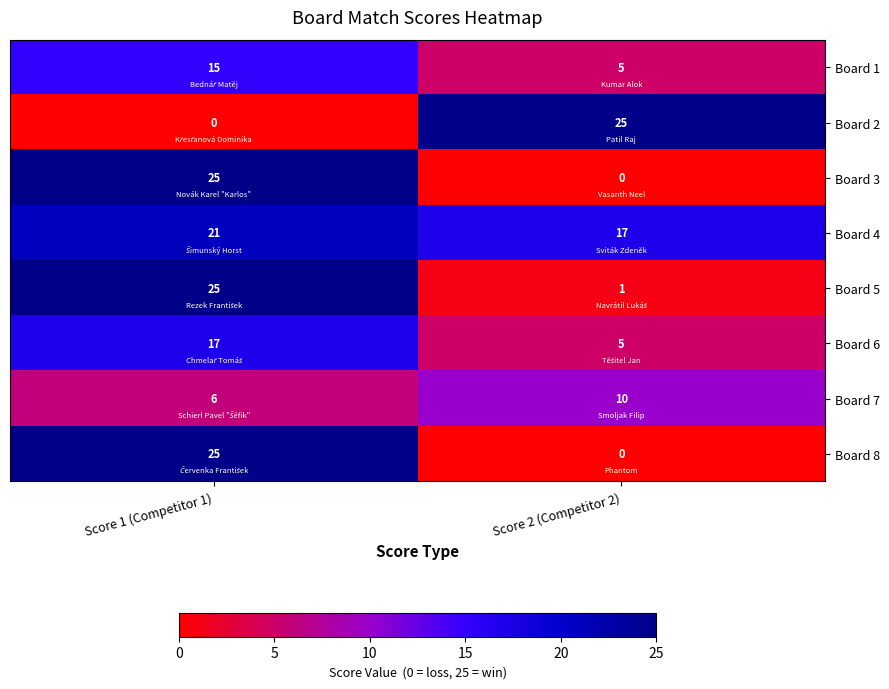

What is the spread (max minus min) of values at Score 2 (Competitor 2)?

25